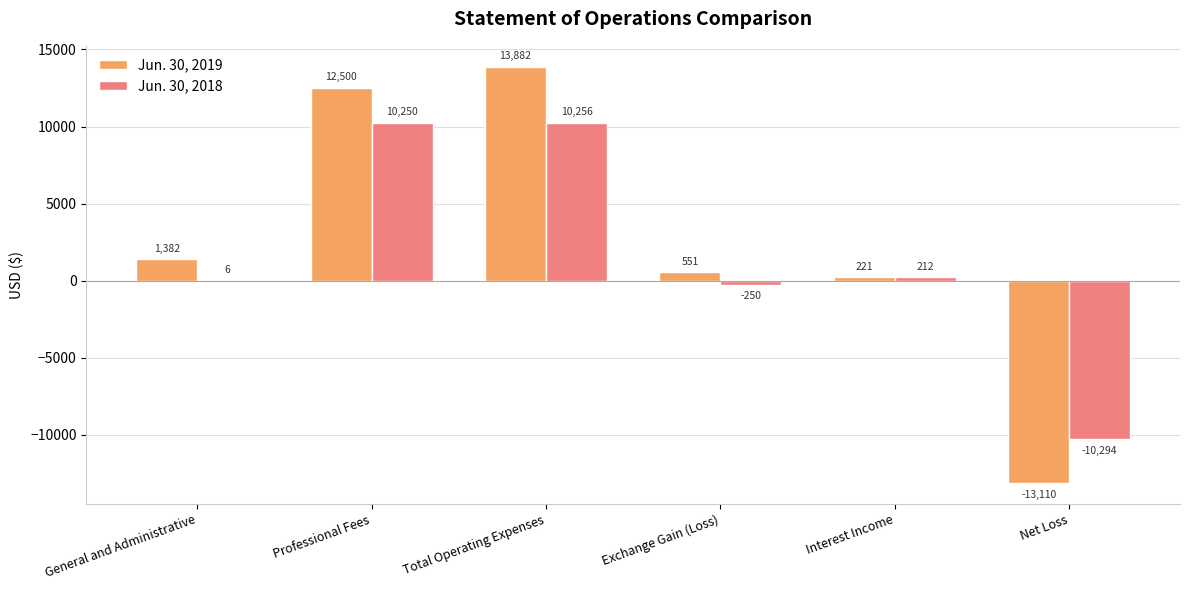

Where is Jun. 30, 2018 nearest to the value -19?

General and Administrative